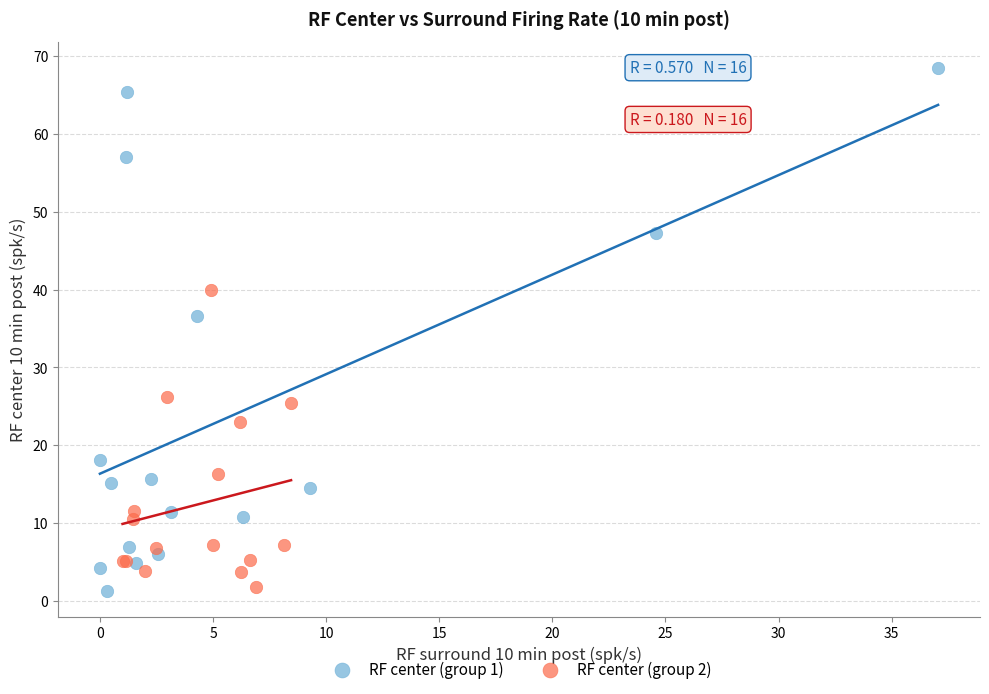

Which series reaches the maximum Y coordinate?

RF center (group 1)